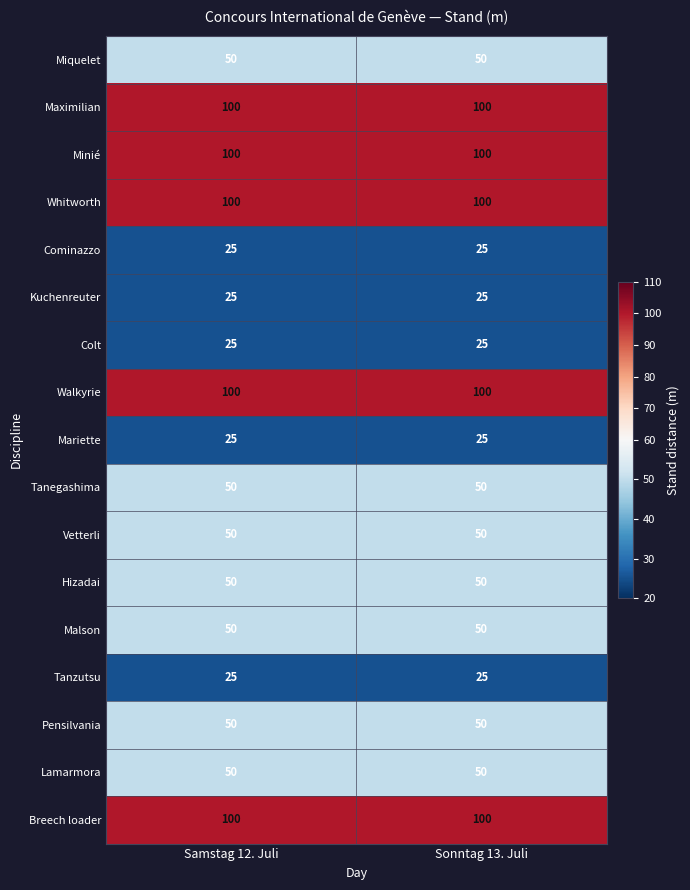

What is the average value of the Breech loader series?

100